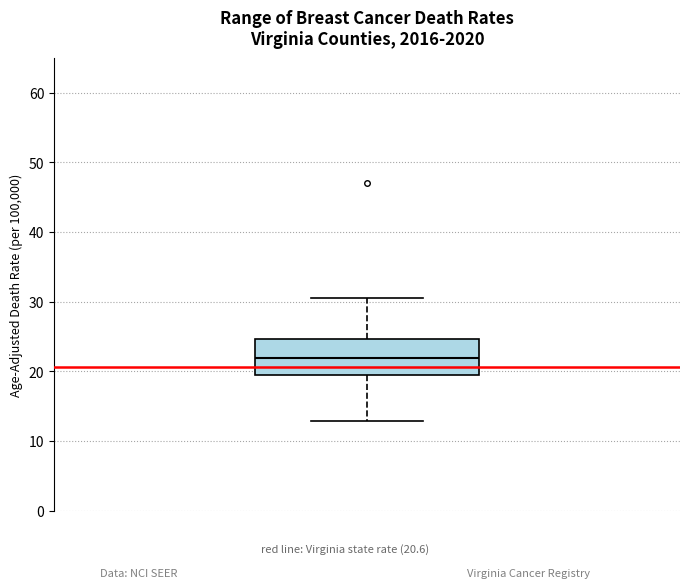

Transcribe this box plot: give where the median line is, the range the box spans, and where the two whiskers end, as read against the y-axis. The values are not printed on the chart, so give them approximately, as read against the axis.

median 22, box 19 to 25, whiskers 13 to 31